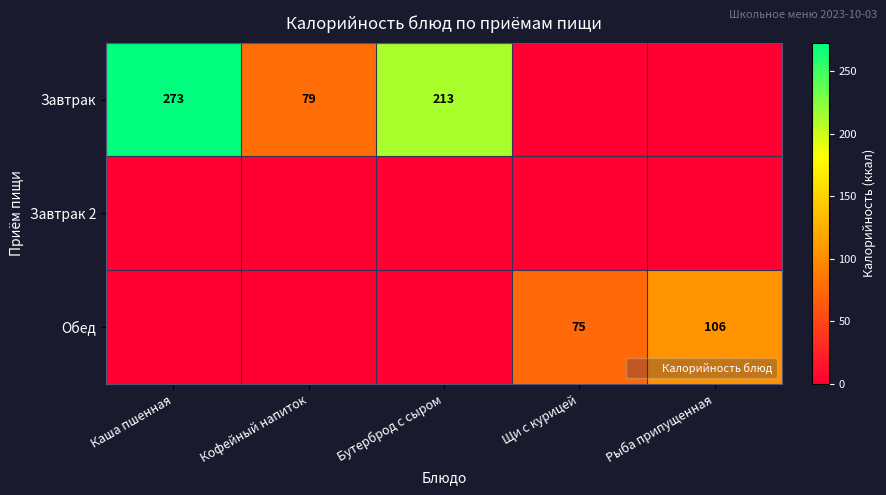

Which category has the highest value in the Завтрак 2 series?

Каша пшенная